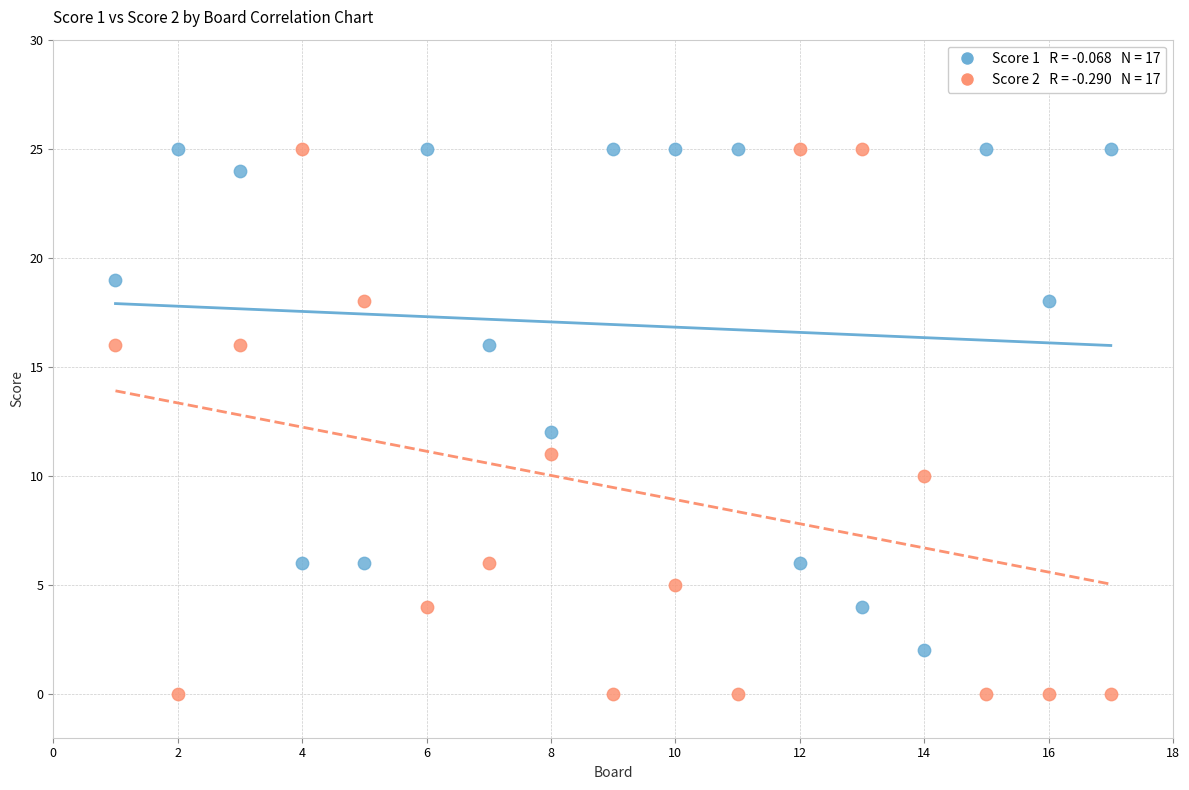

Across all data points, what is the range of Y values (max minus min)?

25